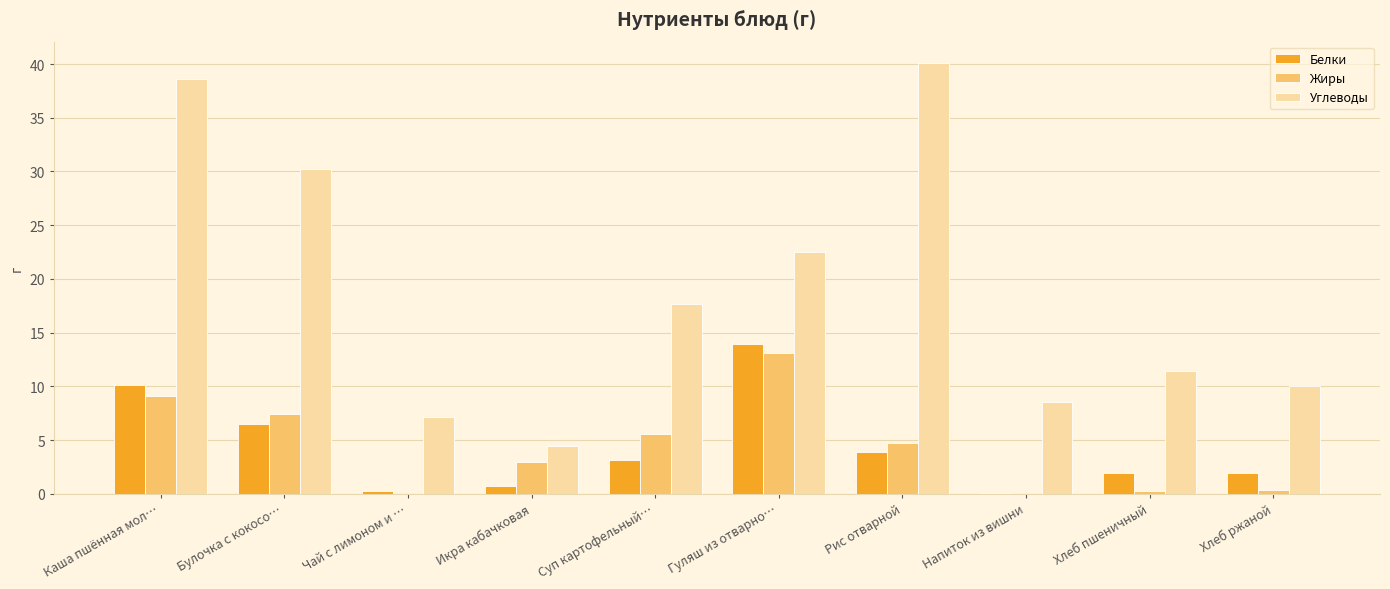

What is the approximate value of Белки at Рис отварной?

3.9